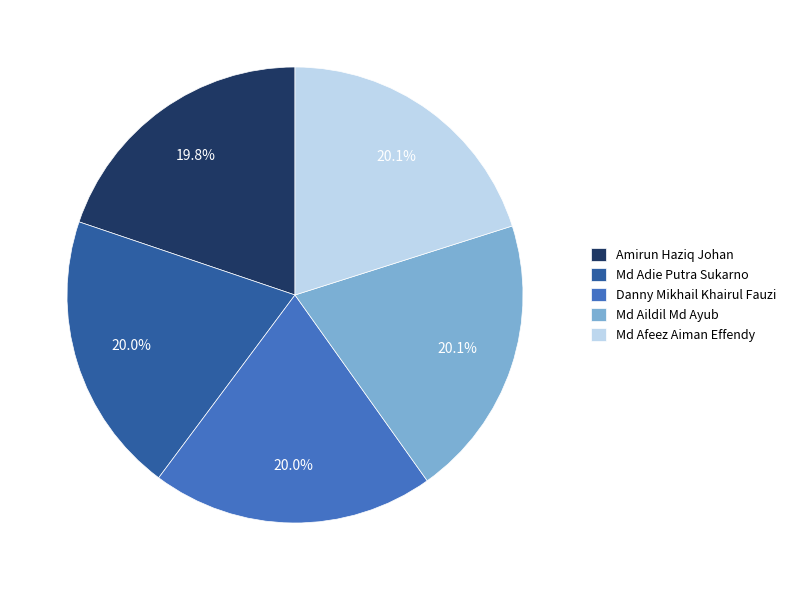

What is the ratio of the value at Md Aildil Md Ayub to the value at Md Afeez Aiman Effendy?

1.0